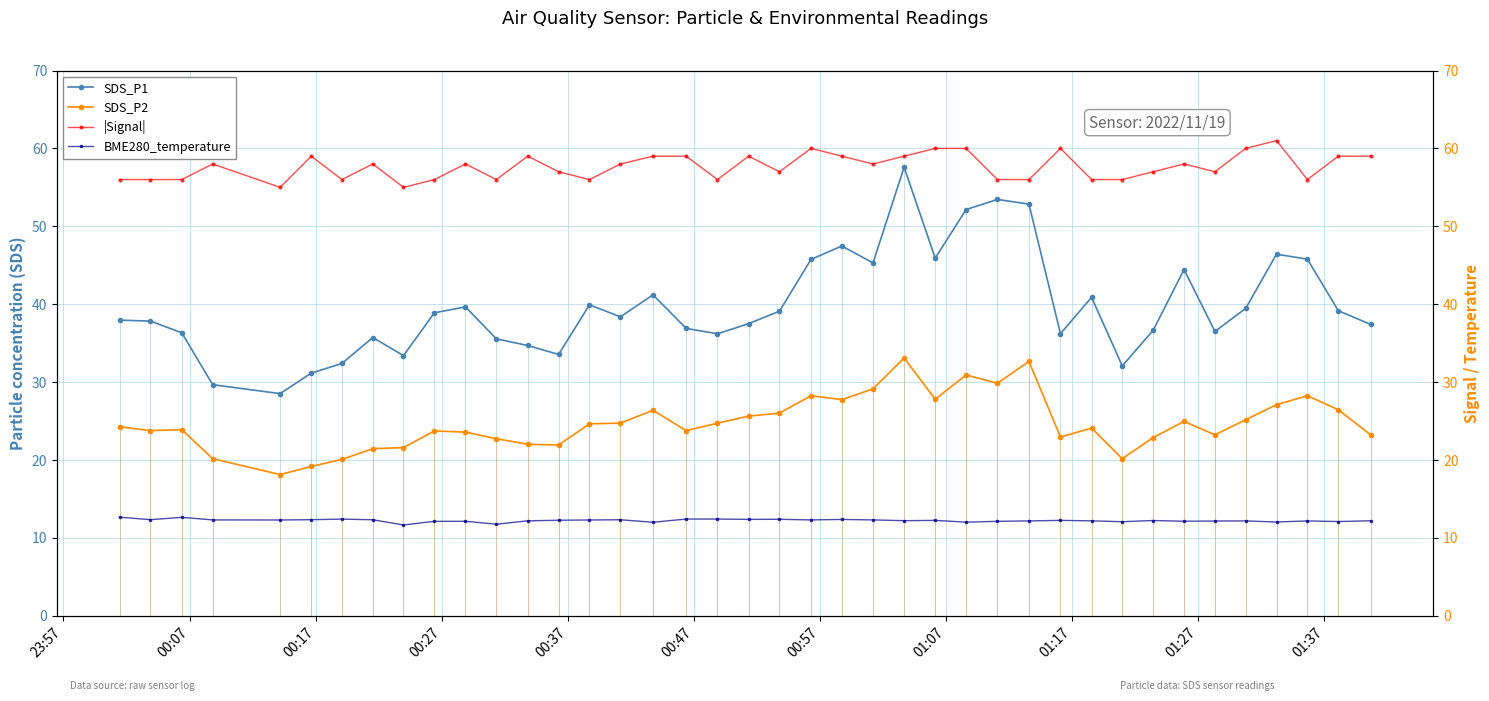

True or false: |Signal| and BME280_temperature intersect in this chart.

False